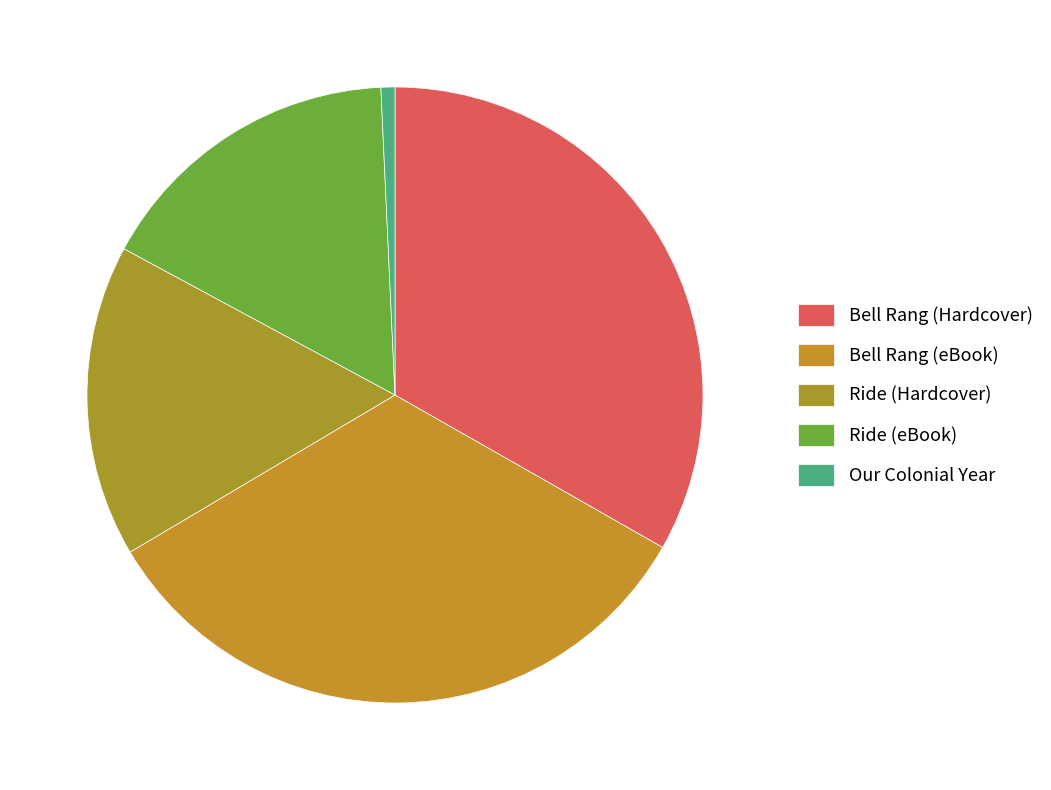

Which slice is the largest?

Bell Rang (Hardcover)